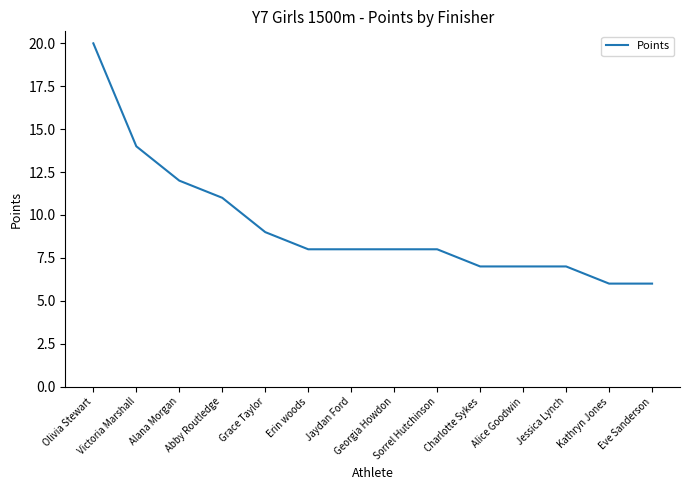

What is the sum of the values at Jessica Lynch and Charlotte Sykes?

14